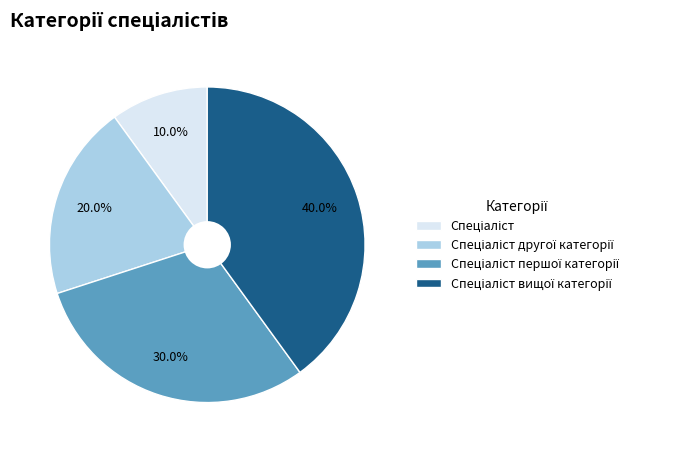

Does any single category account for the majority?

No